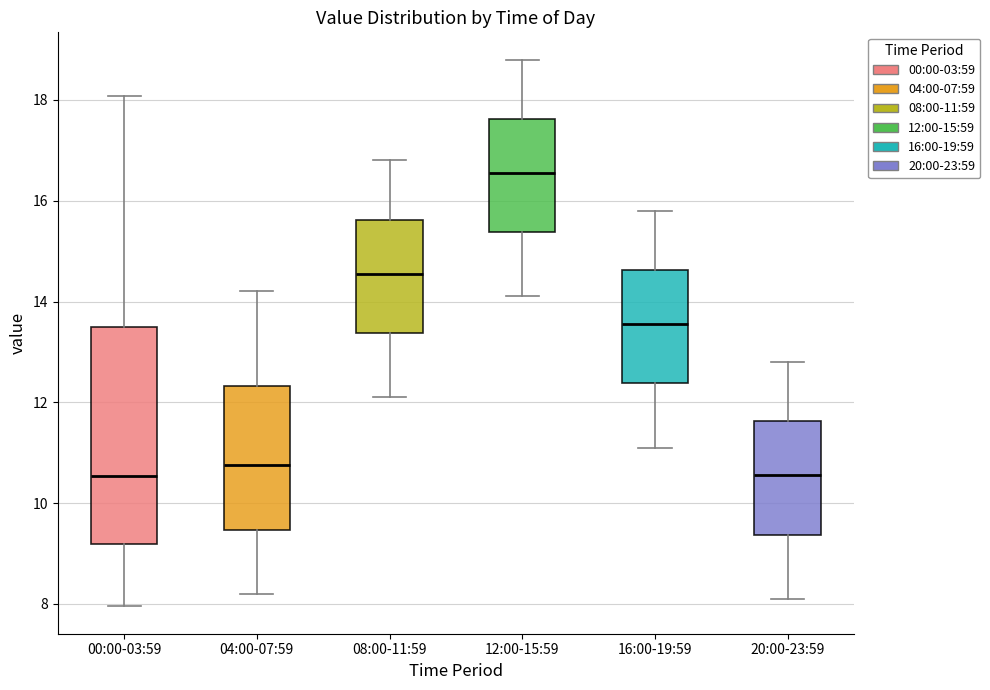

Reading left to right, read every box against the y-axis: the position of its median line, the range the box covers, and the ends of its whiskers. The values are not printed on the chart, so give them approximately, as read against the axis.

00:00-03:59: median 10.6, box 9.2 to 13.4, whiskers 8.0 to 18.0
04:00-07:59: median 10.8, box 9.4 to 12.4, whiskers 8.2 to 14.2
08:00-11:59: median 14.6, box 13.4 to 15.6, whiskers 12.2 to 16.8
12:00-15:59: median 16.6, box 15.4 to 17.6, whiskers 14.2 to 18.8
16:00-19:59: median 13.6, box 12.4 to 14.6, whiskers 11.2 to 15.8
20:00-23:59: median 10.6, box 9.4 to 11.6, whiskers 8.2 to 12.8